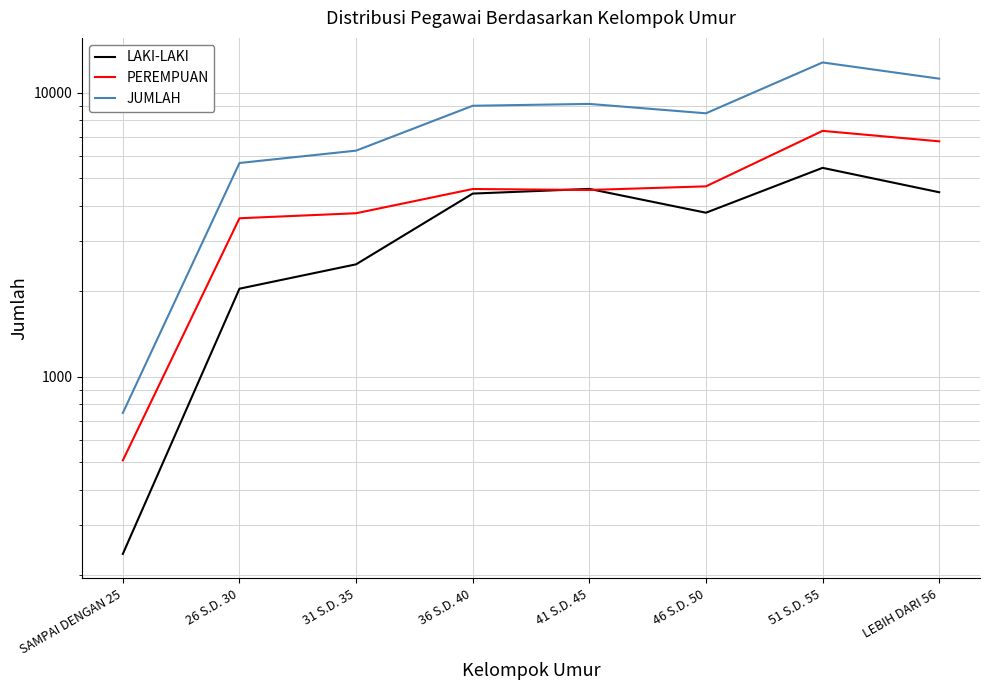

What is the spread (max minus min) of values at 36 S.D. 40?

4581